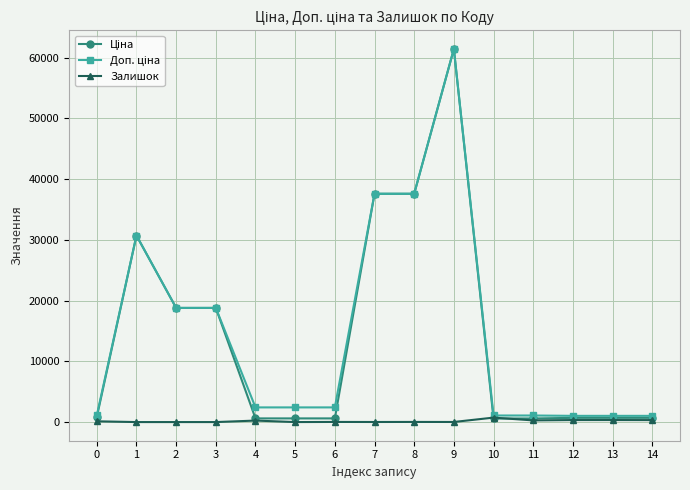

What is the average value of the Залишок series?

162.3